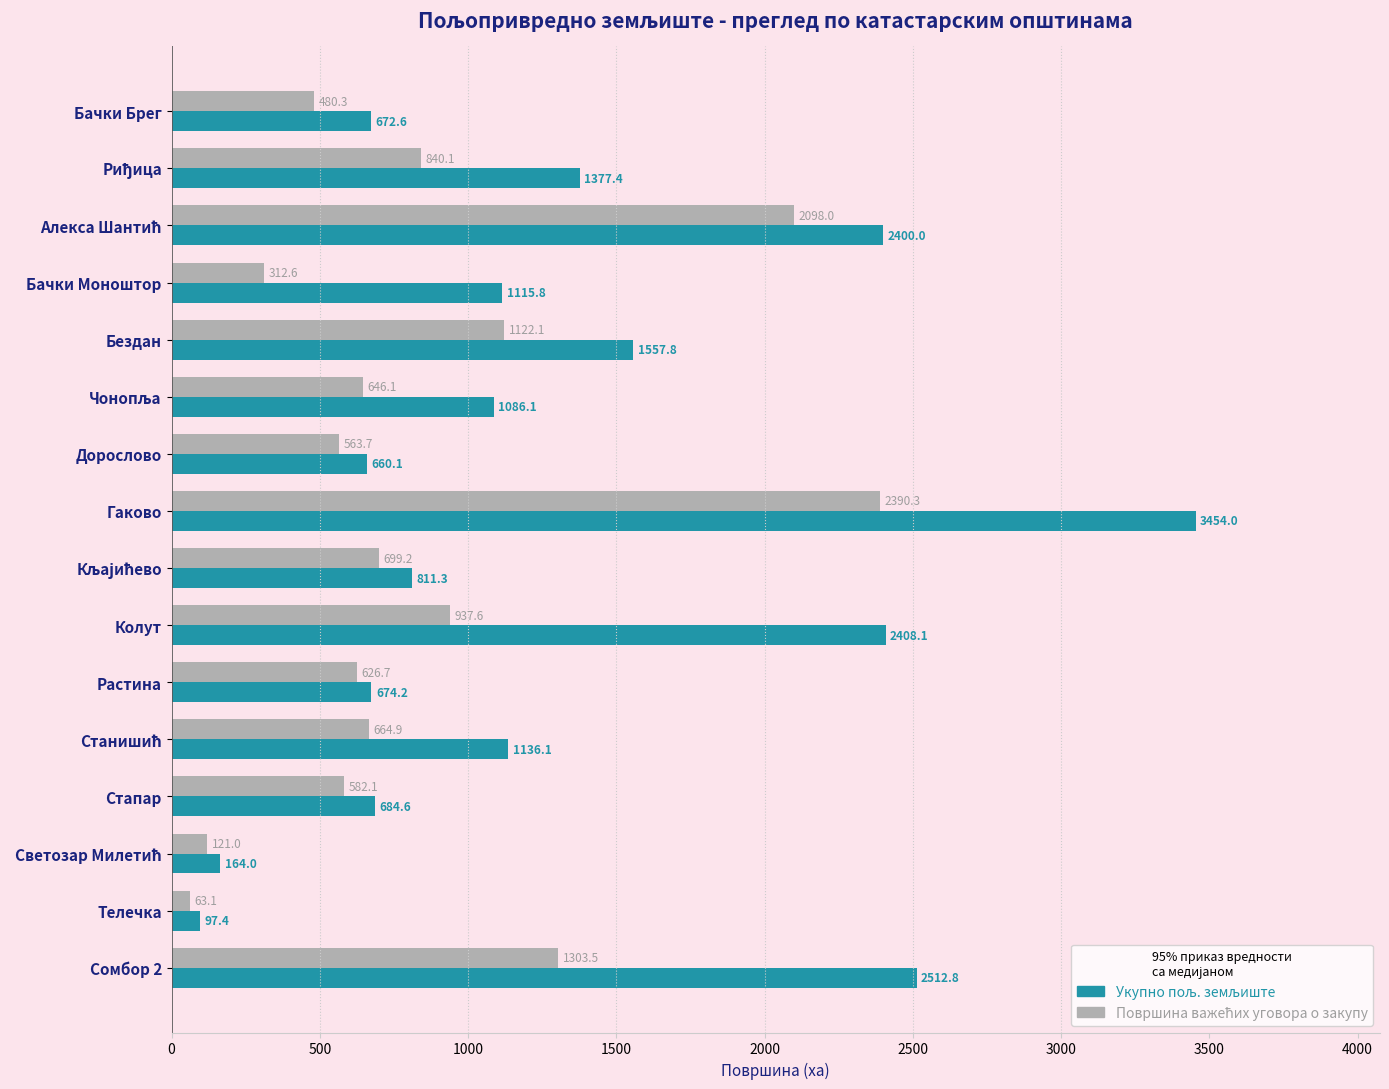

At which category is the sum across all series the highest?

Гаково